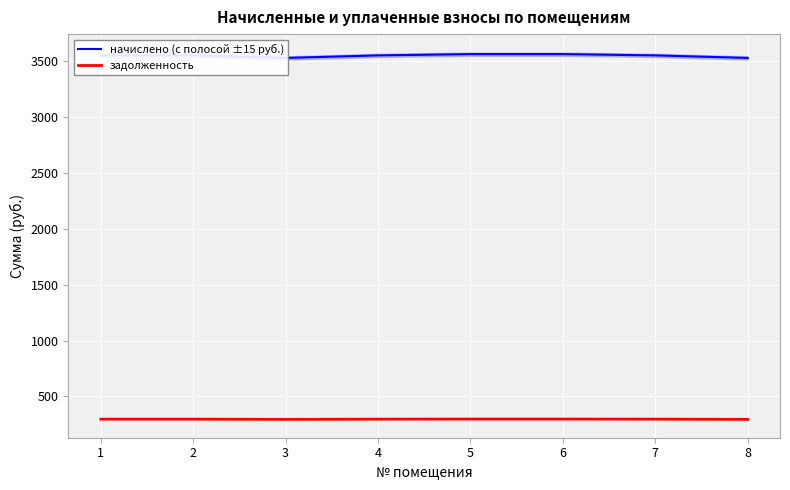

At which label is задолженность closest to 295?

3